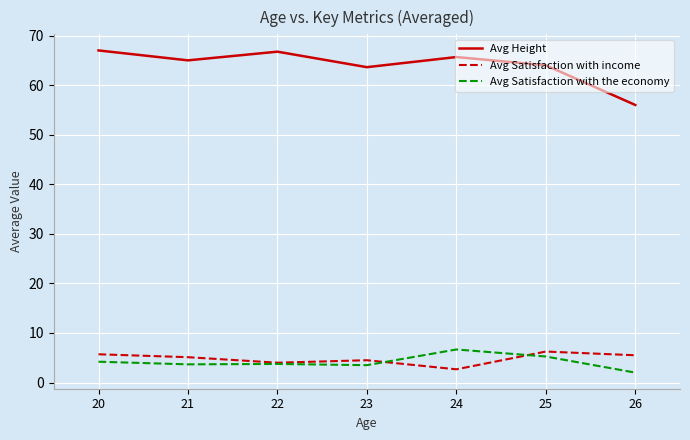

What is the total value across all series at 22?

74.5